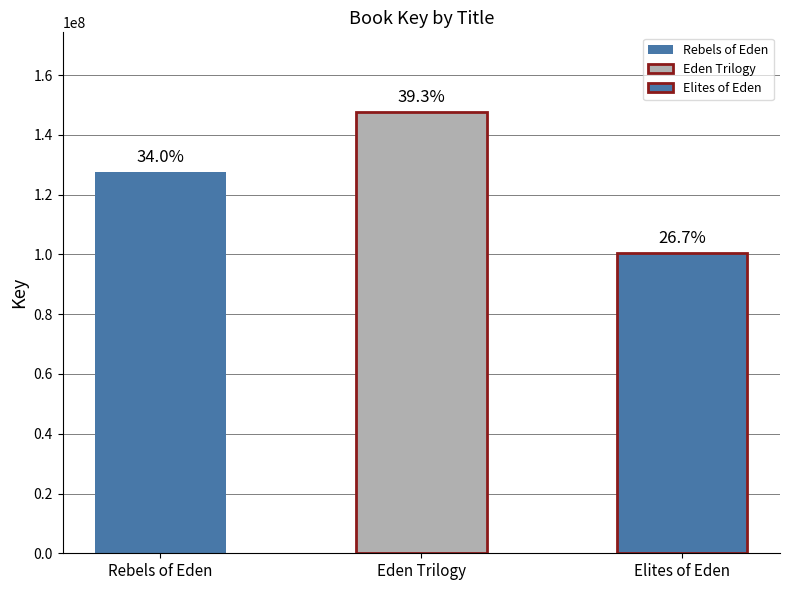

List the labels in order of value, largest first.

Eden Trilogy, Rebels of Eden, Elites of Eden